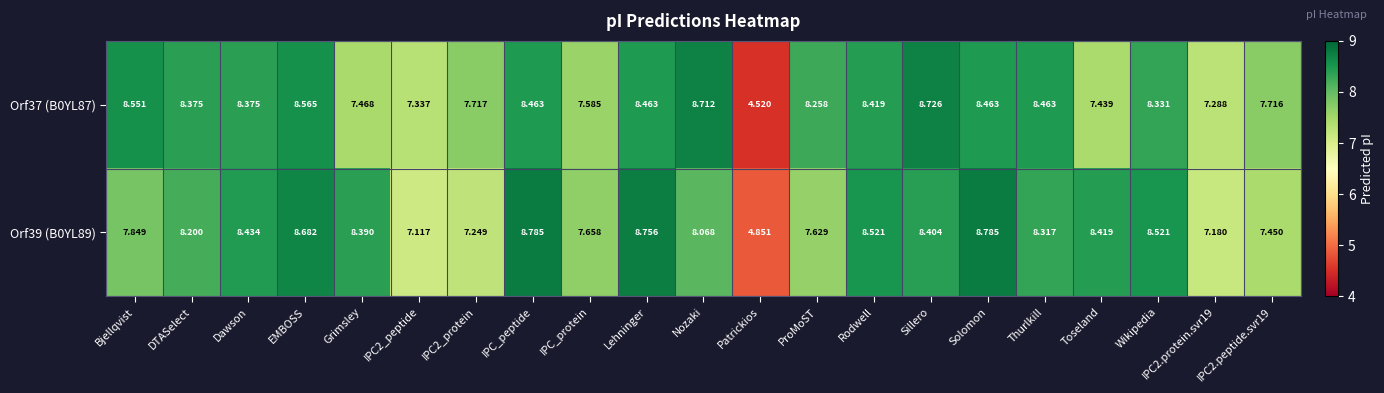

Where does the Orf39 (B0YL89) series first go above 8?

DTASelect